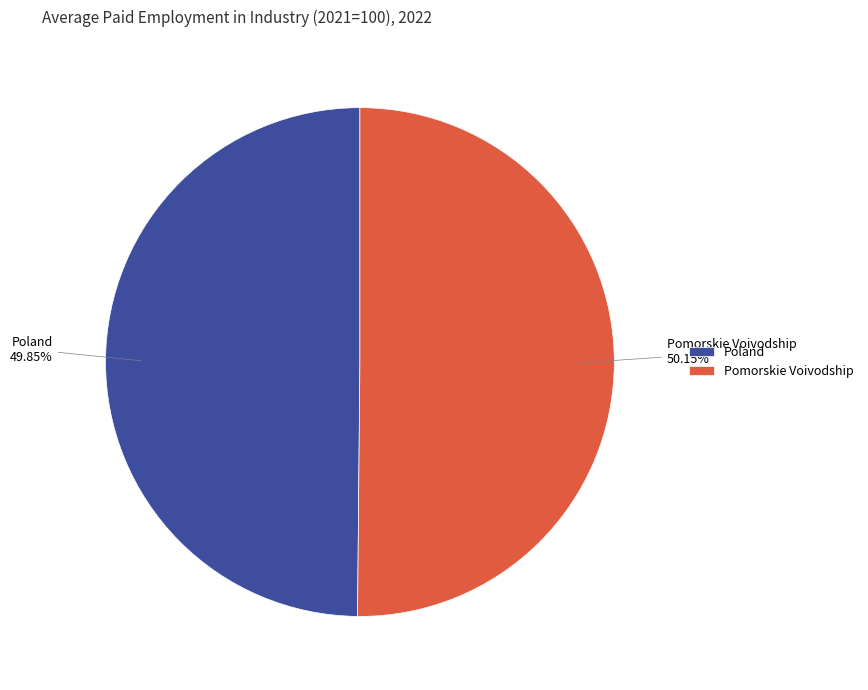

What is the total percentage of Pomorskie Voivodship and Poland?

100.0%